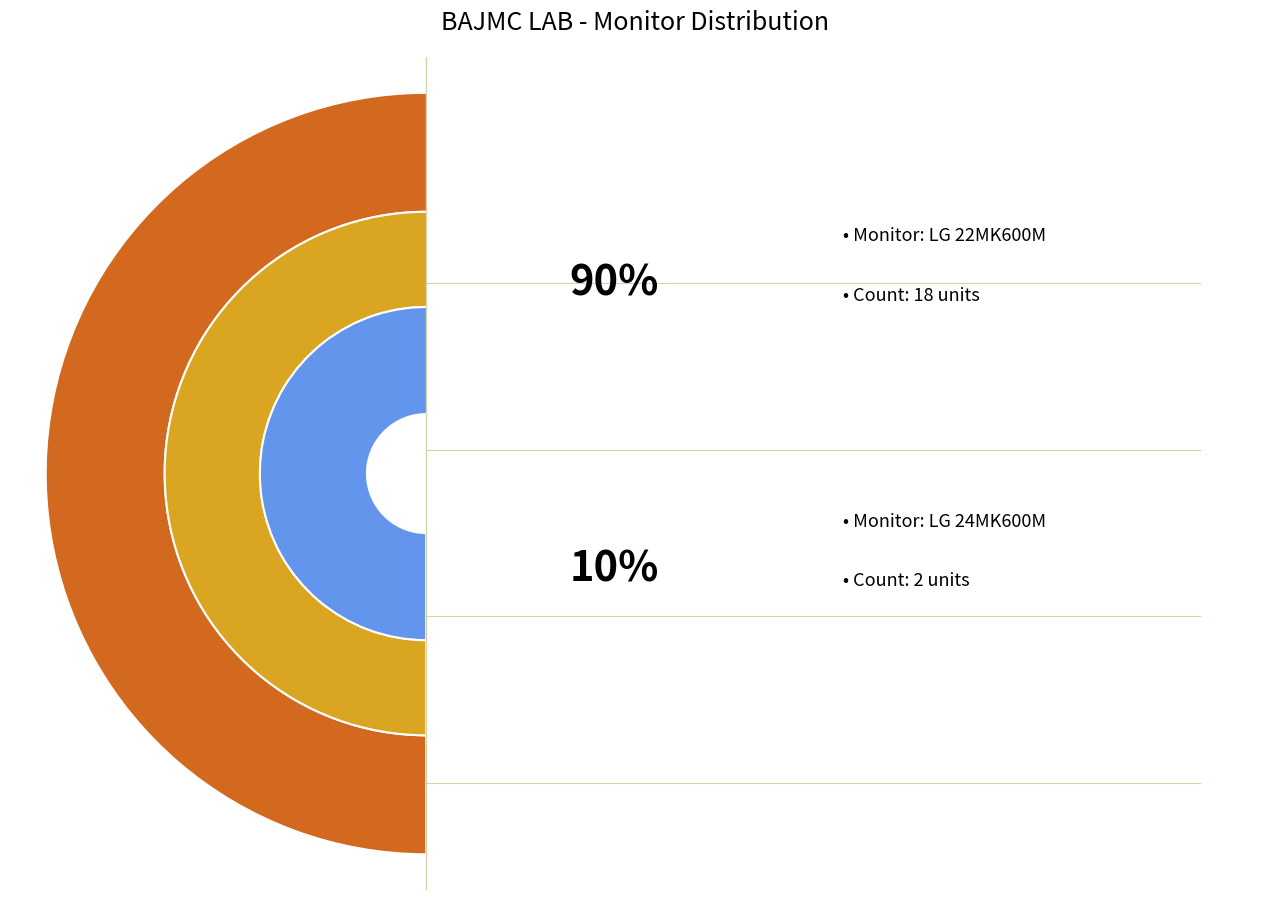

What is the ratio of the value at LG 24MK600M to the value at LG 22MK600M?

0.1